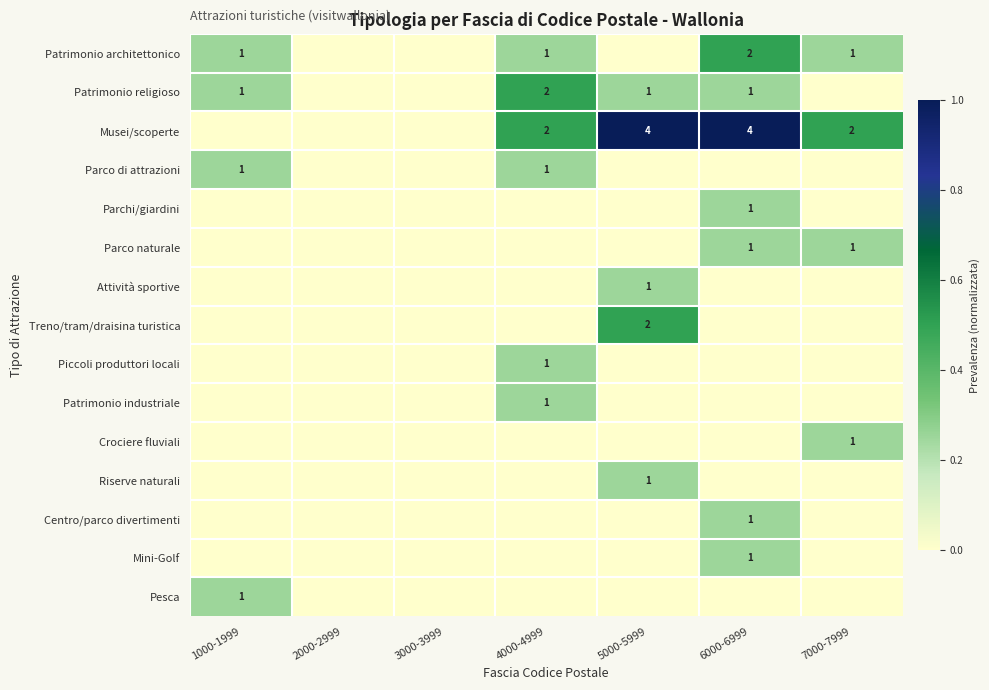

At which category does the chart reach its peak across all series?

5000-5999